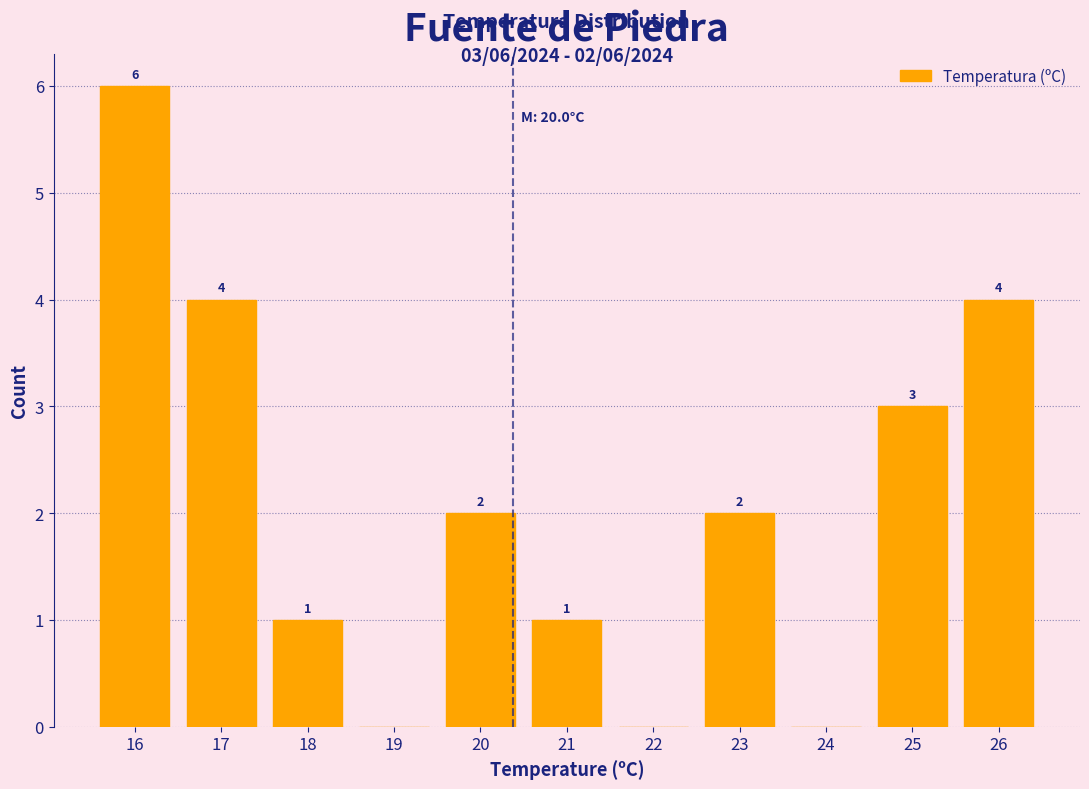

Reading right to left, transcribe all the data shown in this chart.

26=4	25=3	24=0	23=2	22=0	21=1	20=2	19=0	18=1	17=4	16=6